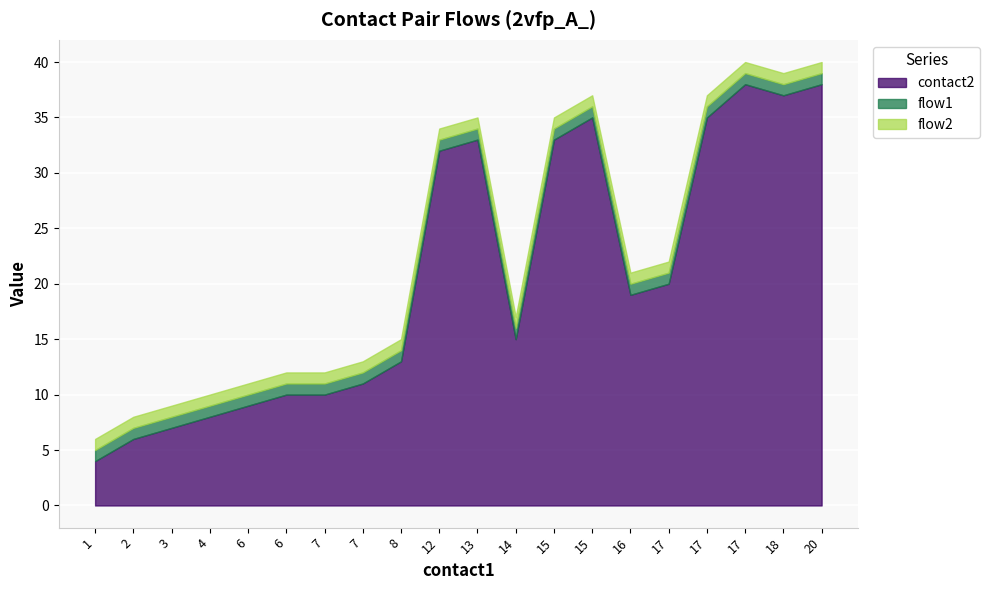

What is the difference between the maximum and second lowest values in the contact2 series?

32